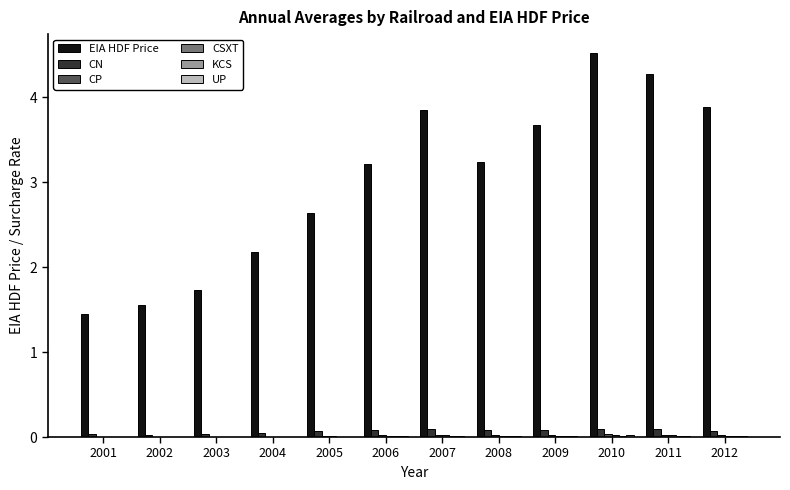

Between 2003 and 2007, which series saw the biggest shift?

EIA HDF Price